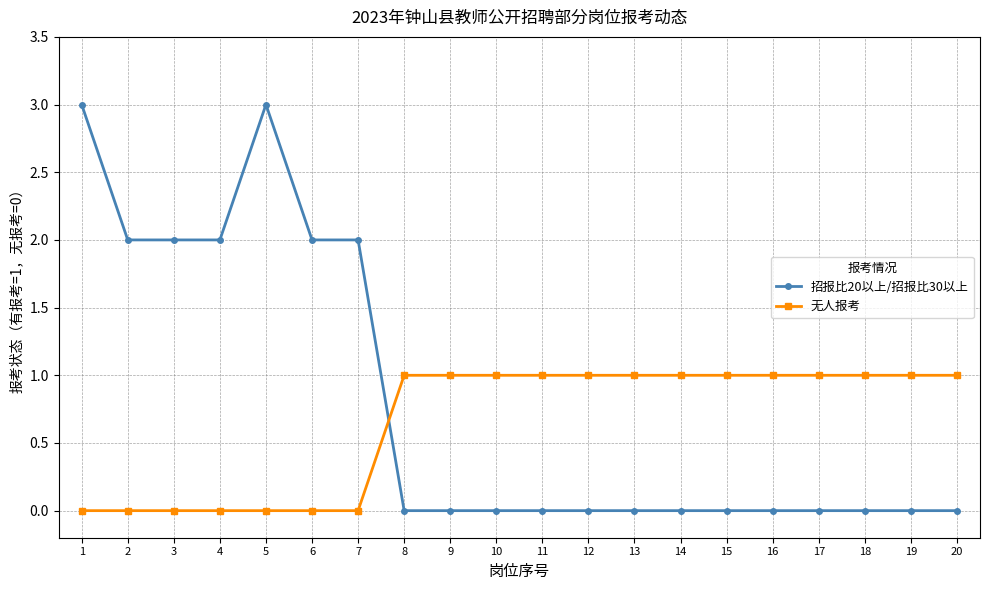

How many categories are shown in the chart?

20